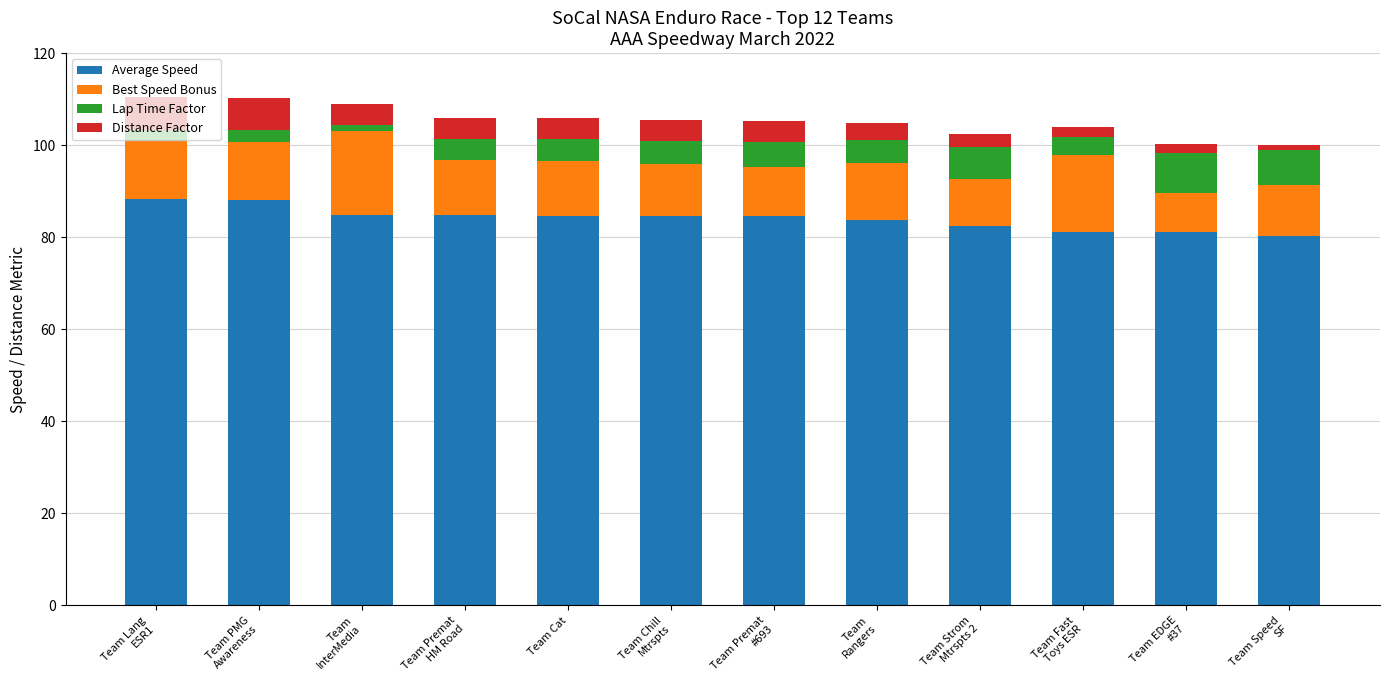

What are all the series names shown in the legend?

Average Speed, Best Speed Bonus, Lap Time Factor, Distance Factor